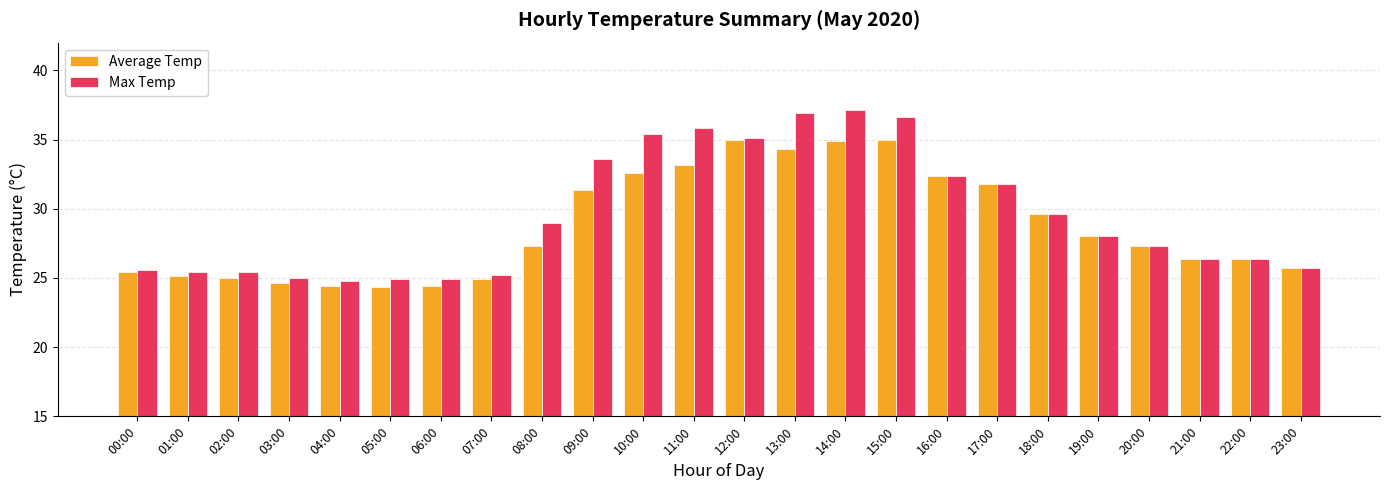

True or false: Max Temp has a value of 13.2 at 16:00.

False